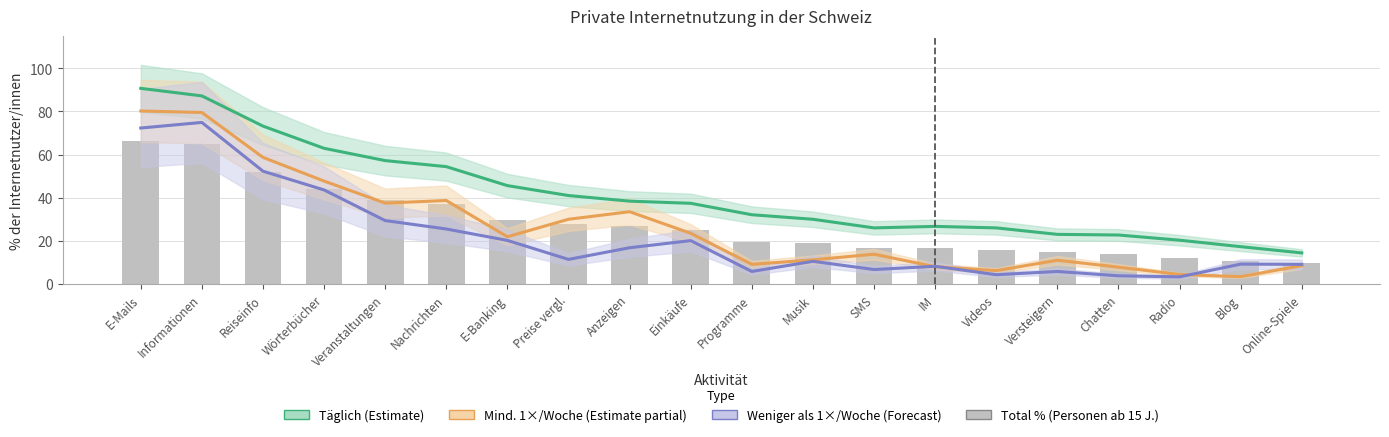

What are all the series names shown in the legend?

Täglich (Estimate), Mind. 1×/Woche (Estimate partial), Weniger als 1×/Woche (Forecast), Total % (Personen ab 15 J.)